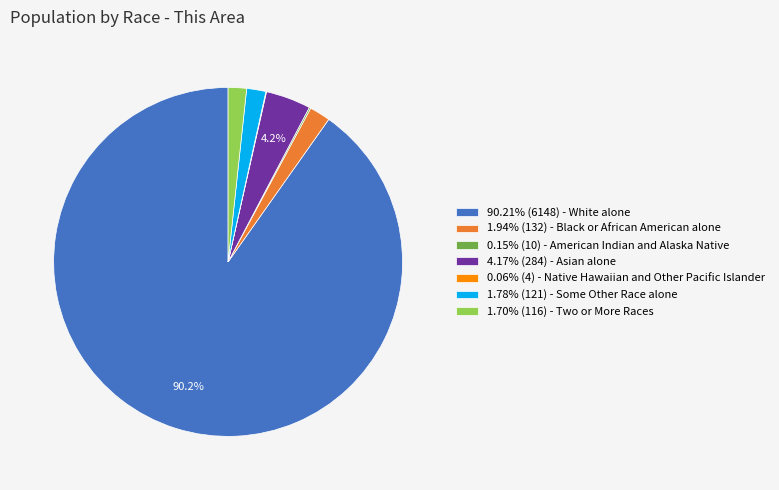

Does 1.70% (116) - Two or More Races account for over 50% of the chart?

No